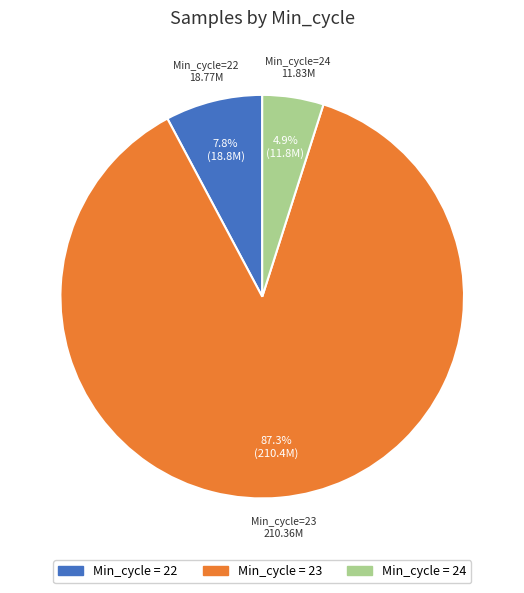

Is there any slice that represents more than half of the pie?

Yes